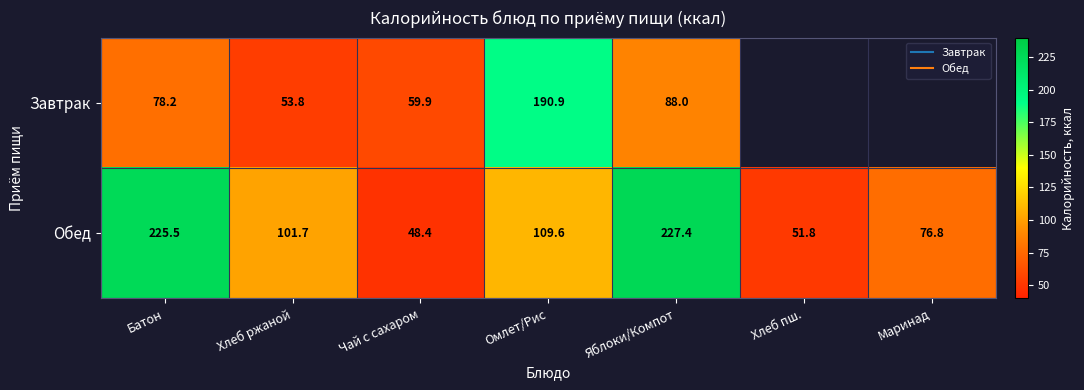

How many values in the Завтрак series exceed 88?

1